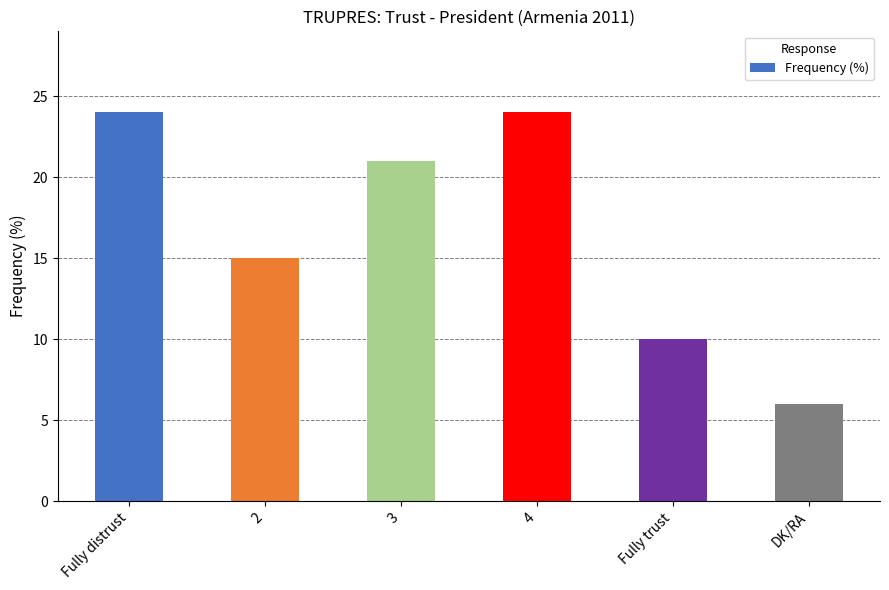

What is the label of the 1st bar from the right?

DK/RA